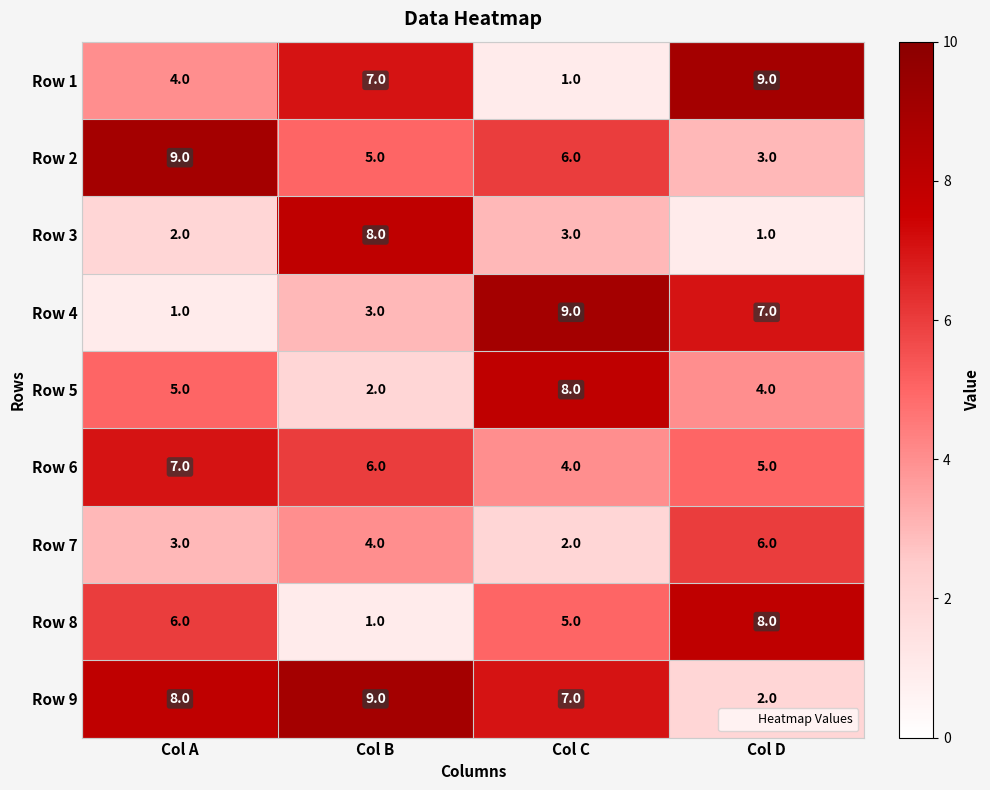

At which label is Row 5 closest to 5?

Col A